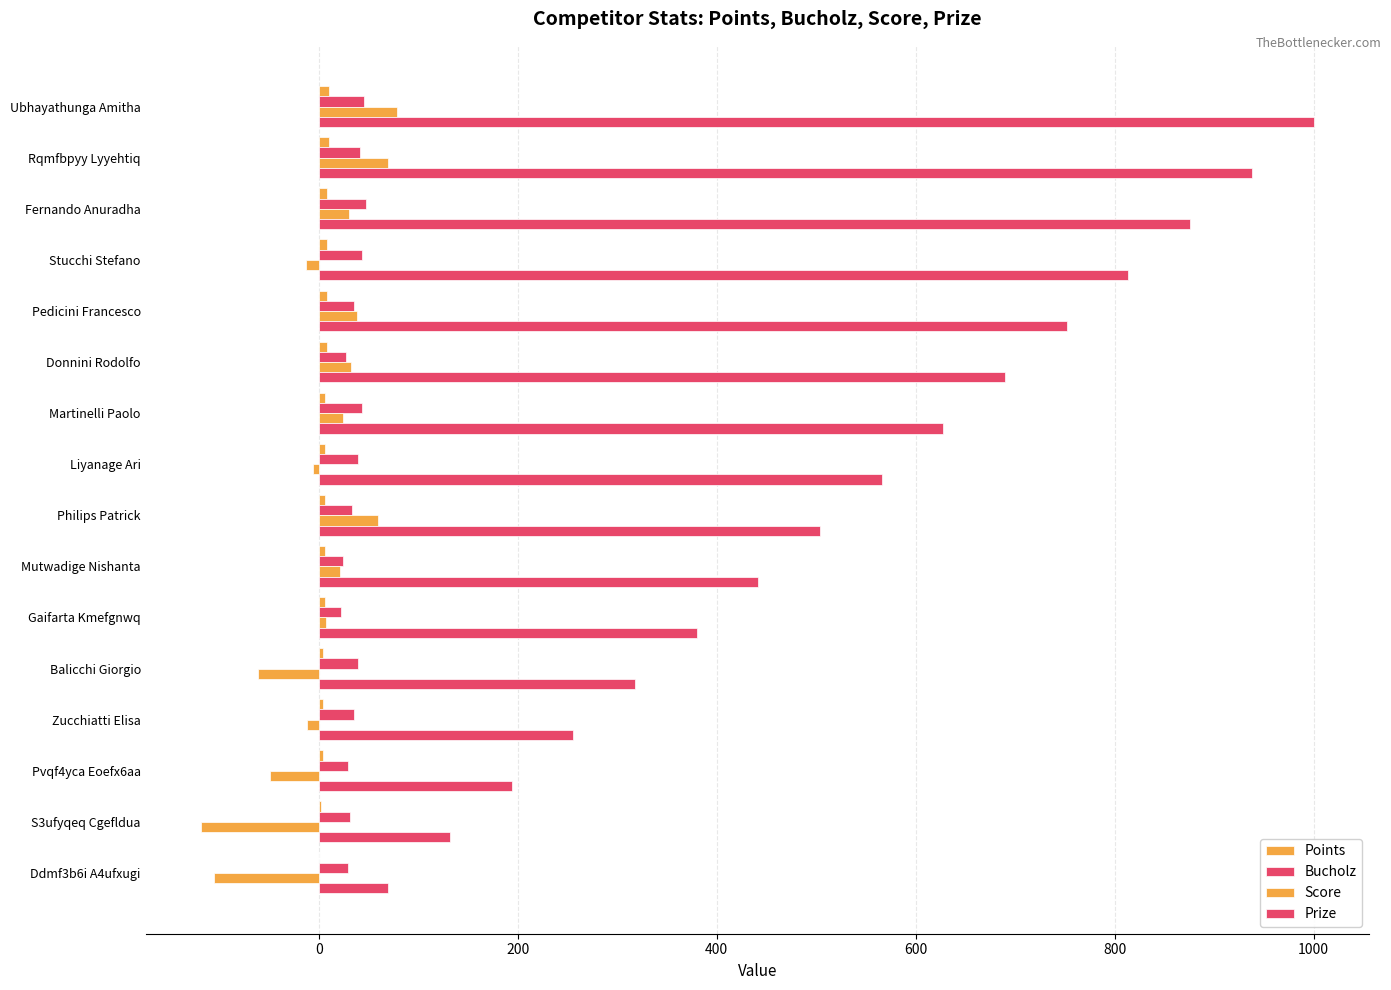

What is the highest value of the Score series?

79